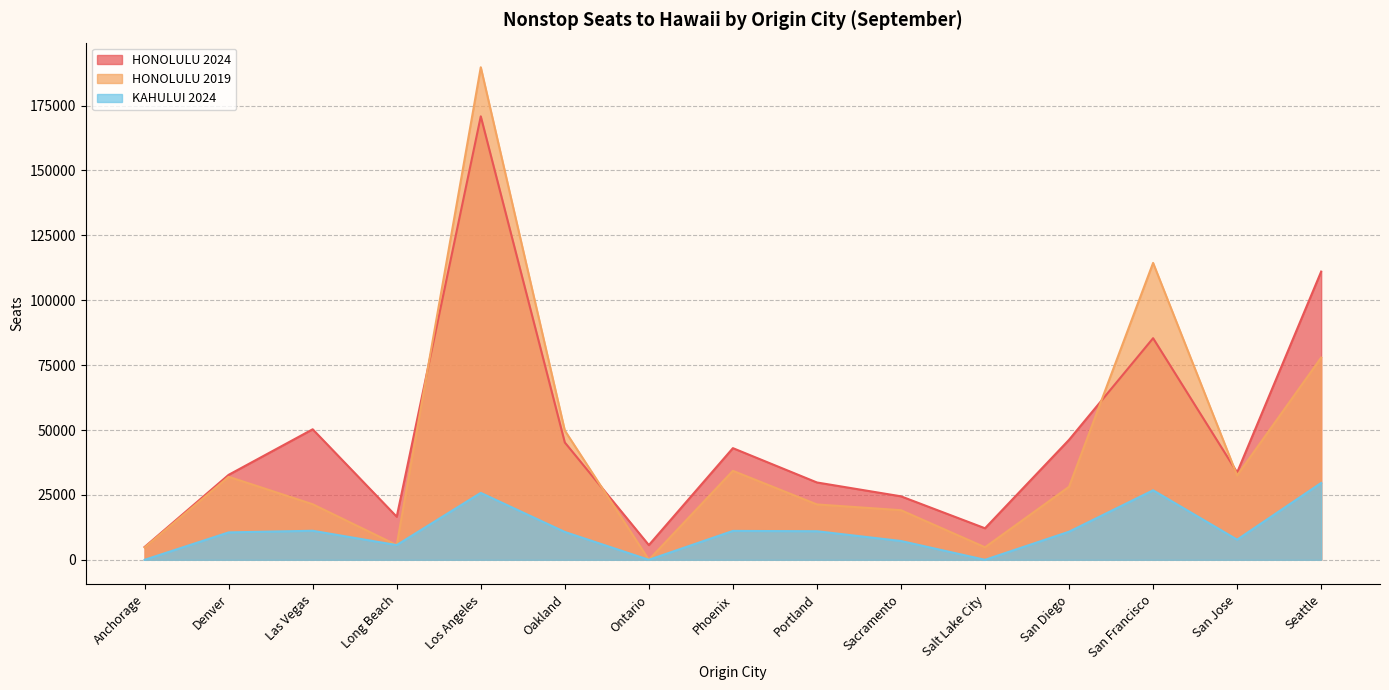

List the labels in order of HONOLULU 2024 value, largest first.

Los Angeles, Seattle, San Francisco, Las Vegas, San Diego, Oakland, Phoenix, San Jose, Denver, Portland, Sacramento, Long Beach, Salt Lake City, Ontario, Anchorage